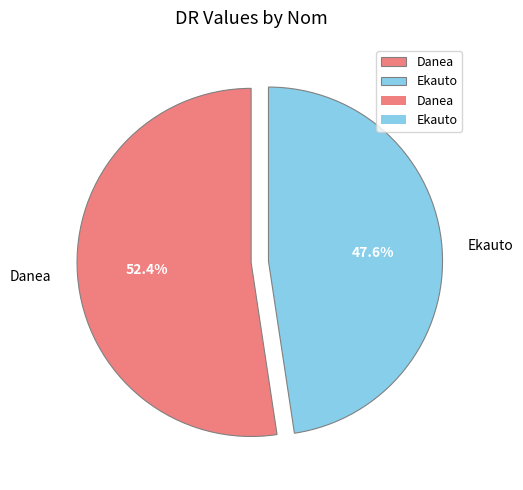

To the nearest percent, what is the average slice percentage?

50%